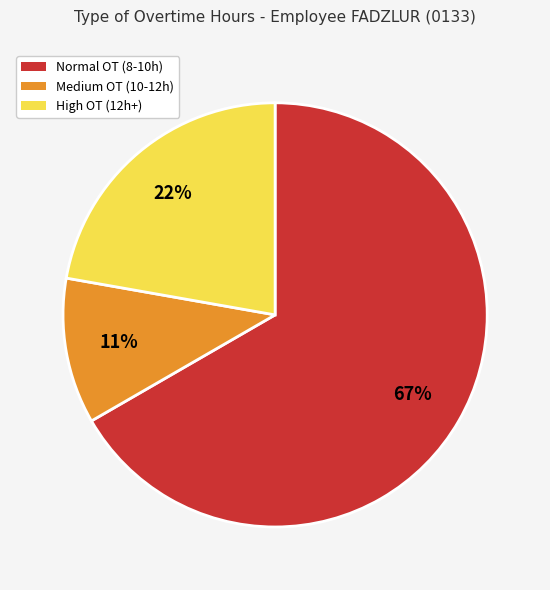

Does any single category account for the majority?

Yes